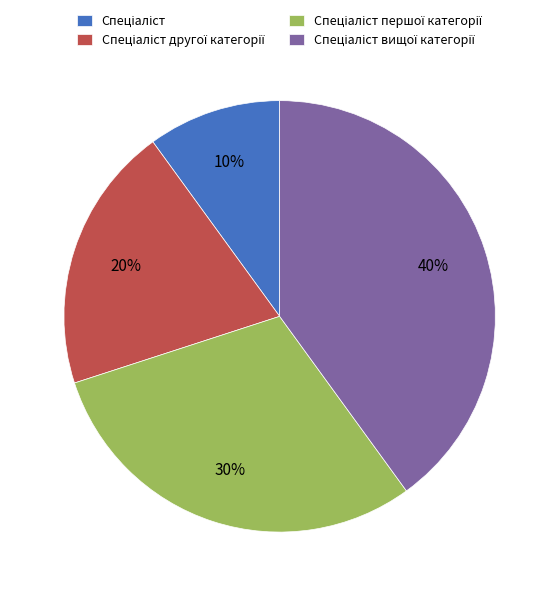

Is there a majority slice in this chart?

No